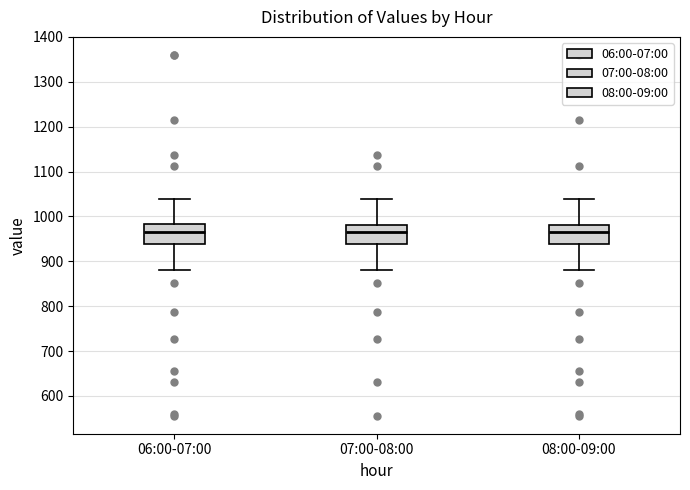

Reading left to right, read every box against the y-axis: the position of its median line, the range the box covers, and the ends of its whiskers. The values are not printed on the chart, so give them approximately, as read against the axis.

06:00-07:00: median 970, box 940 to 980, whiskers 880 to 1040
07:00-08:00: median 970, box 940 to 980, whiskers 880 to 1040
08:00-09:00: median 970, box 940 to 980, whiskers 880 to 1040